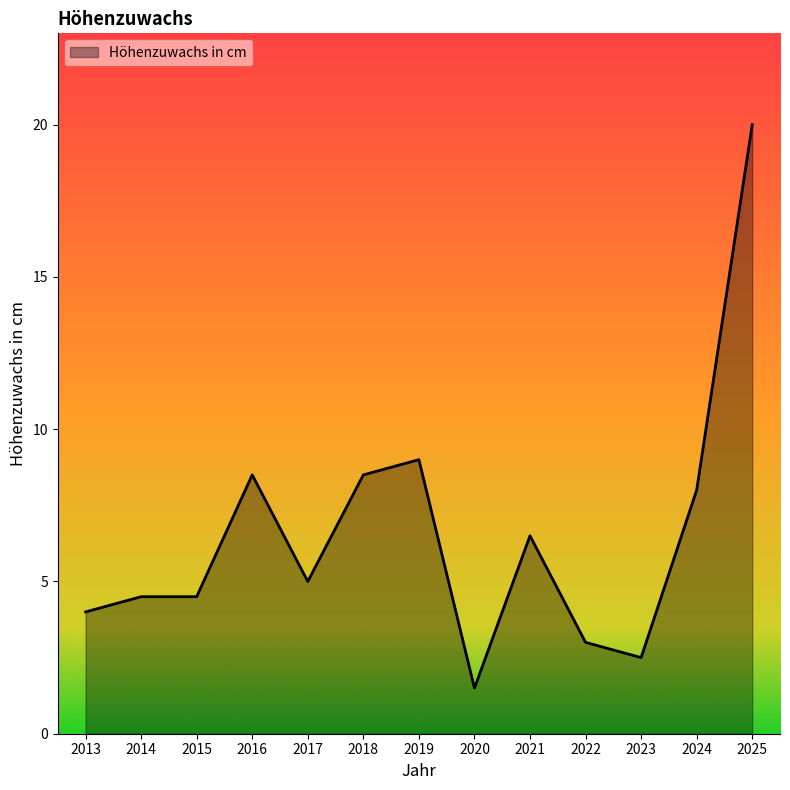

Reading left to right, what are all the values shown in this chart?

4.0	4.5	4.5	8.5	5.0	8.5	9.0	1.5	6.5	3.0	2.5	8.0	20.0